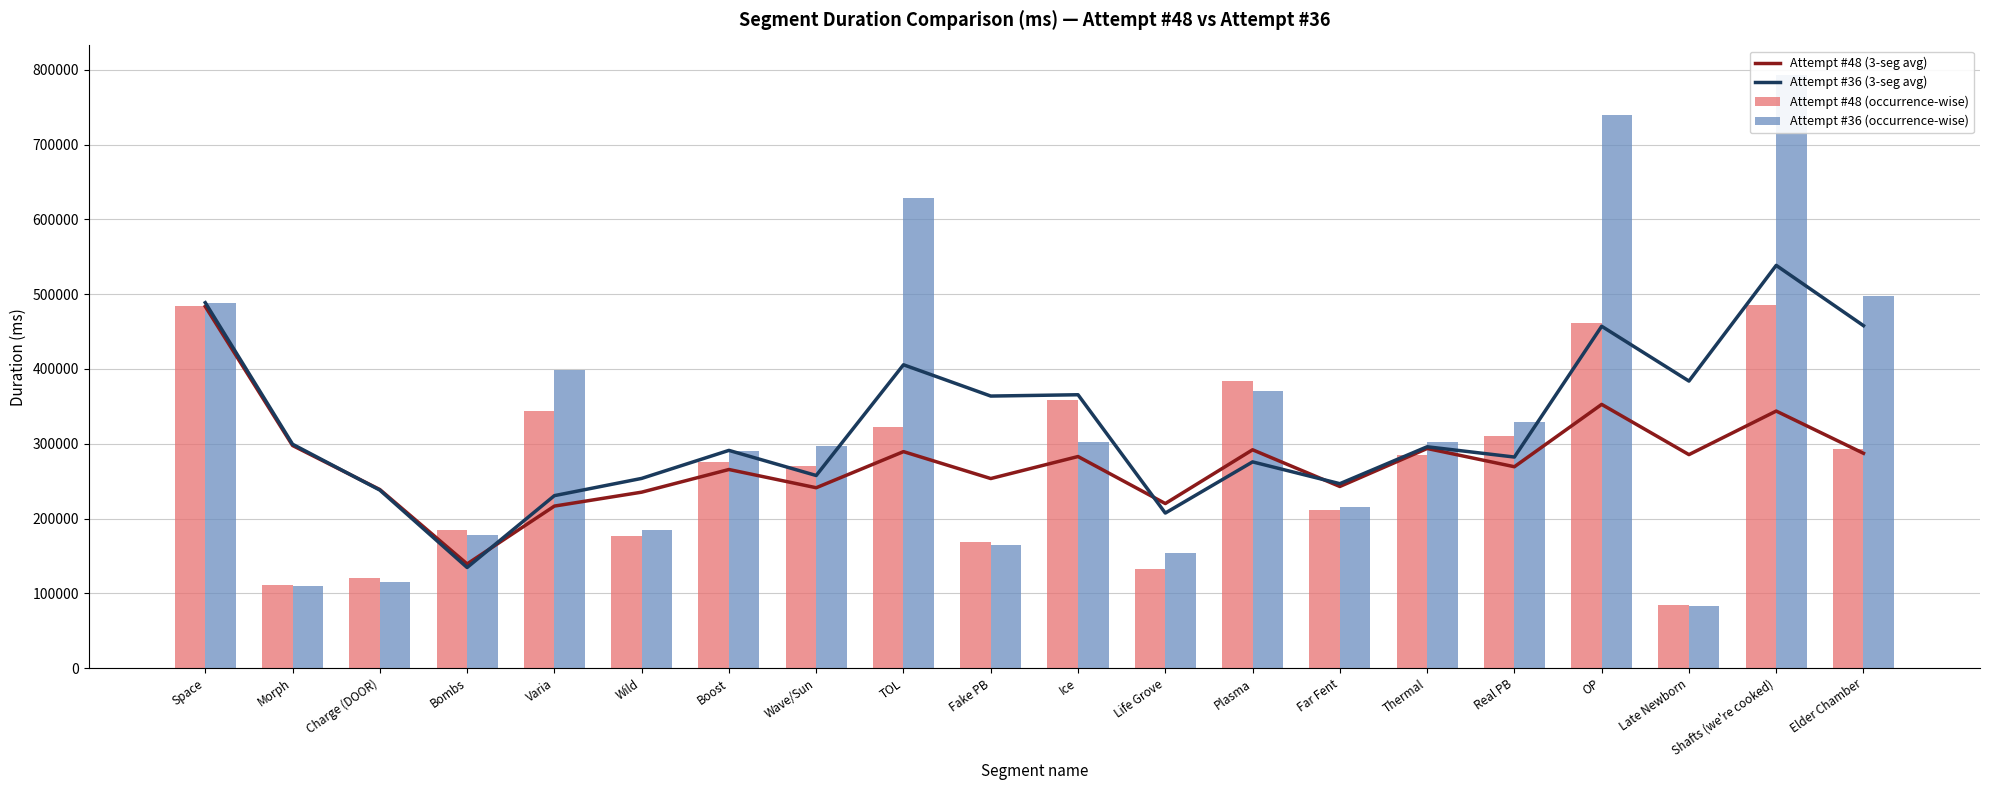

At how many categories does at least one series exceed 345772?

10